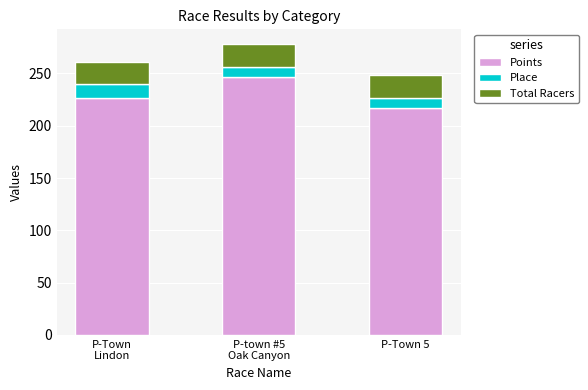

Which category has the lowest value in the Points series?

P-Town 5